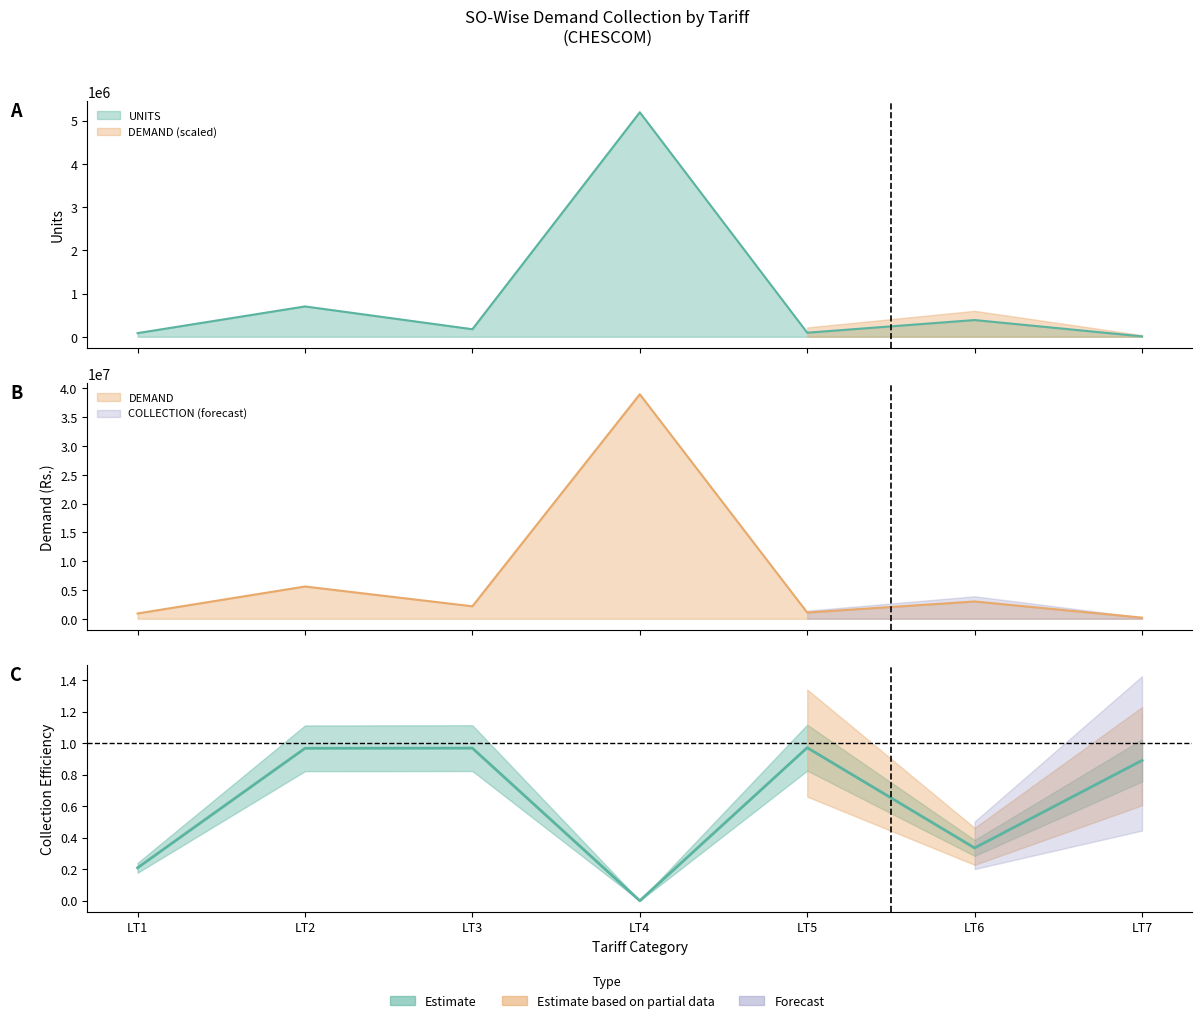

What is the smallest value displayed?

9077.0